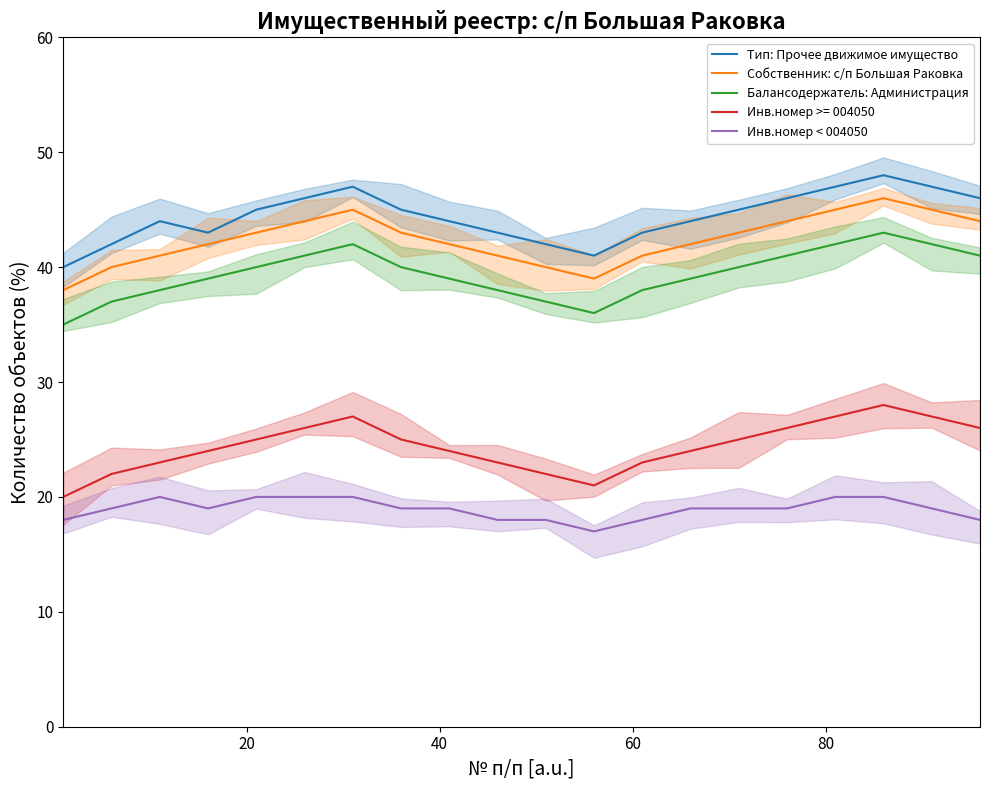

True or false: Инв.номер < 004050 and Собственник: с/п Большая Раковка cross at least once.

False